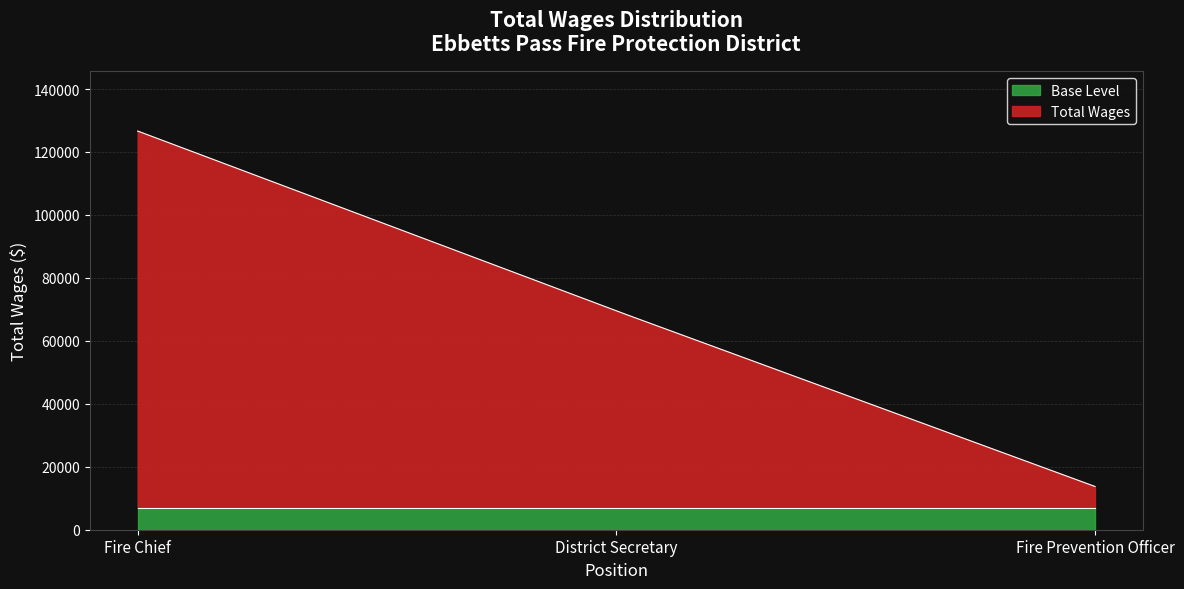

Is it true that the value at Fire Chief is 126650?

True